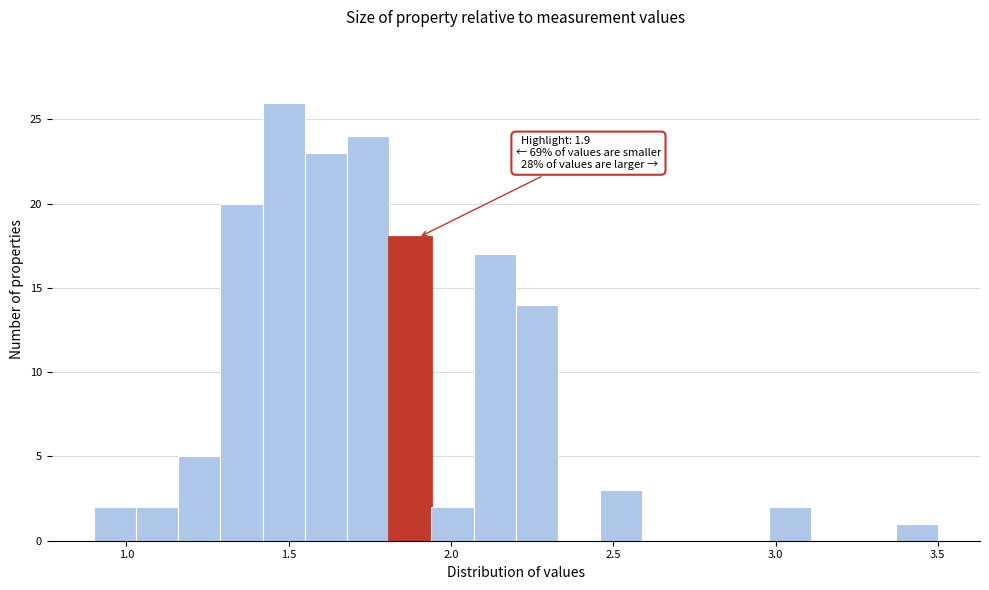

Around what value on the x-axis is the tallest bar? Give the approximate position of its centre, as read against the axis.

1.50